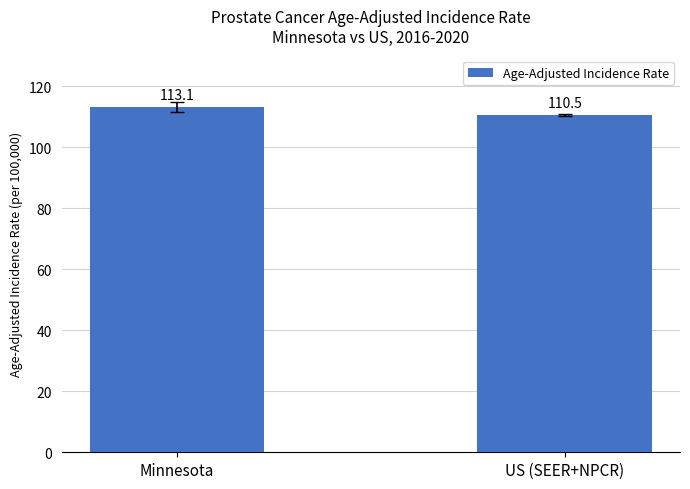

At which category does the chart reach its minimum across all series?

US (SEER+NPCR)